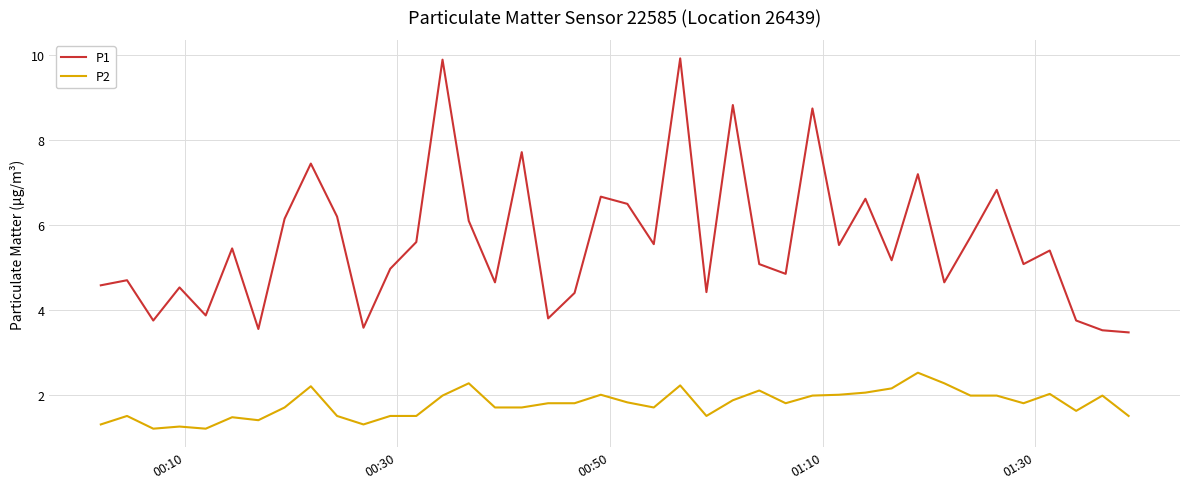

Rank the series by their maximum value, from lowest to highest.

P2, P1